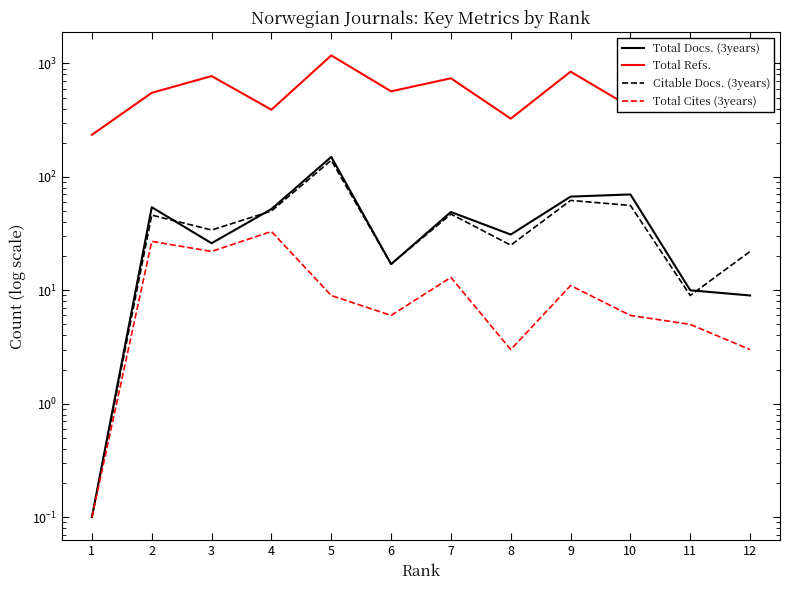

Reading left to right, transcribe all the data shown in this chart.

Total Docs. (3years): 0.1	54.0	26.0	52.0	150.0	17.0	49.0	31.0	67.0	70.0	10.0	9.0
Total Refs.: 235.0	551.0	774.0	391.0	1177.0	568.0	740.0	326.0	847.0	413.0	509.0	414.0
Citable Docs. (3years): 0.1	46.0	34.0	50.0	140.0	17.0	47.0	25.0	62.0	56.0	9.0	22.0
Total Cites (3years): 0.1	27.0	22.0	33.0	9.0	6.0	13.0	3.0	11.0	6.0	5.0	3.0